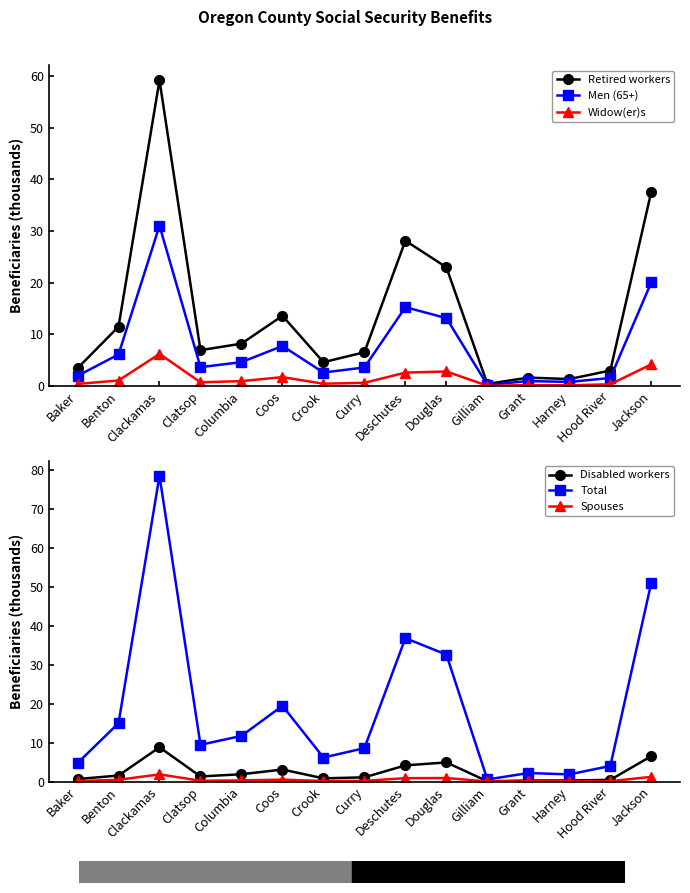

At Deschutes, list the series in order from smallest to largest.

Spouses, Widow(er)s, Disabled workers, Men (65+), Retired workers, Total